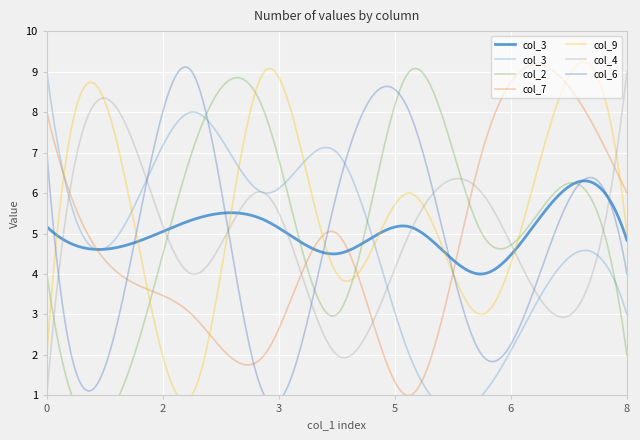

Is this an area chart (filled region under the line)?

No